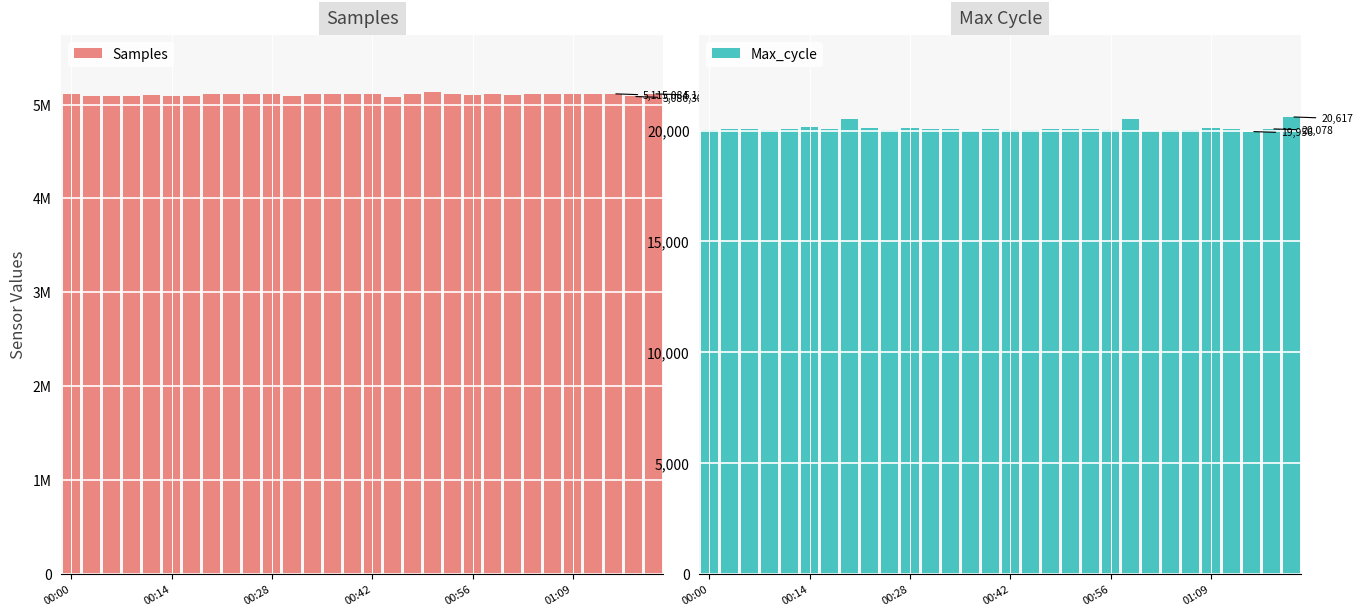

What position from the left is 7?

8